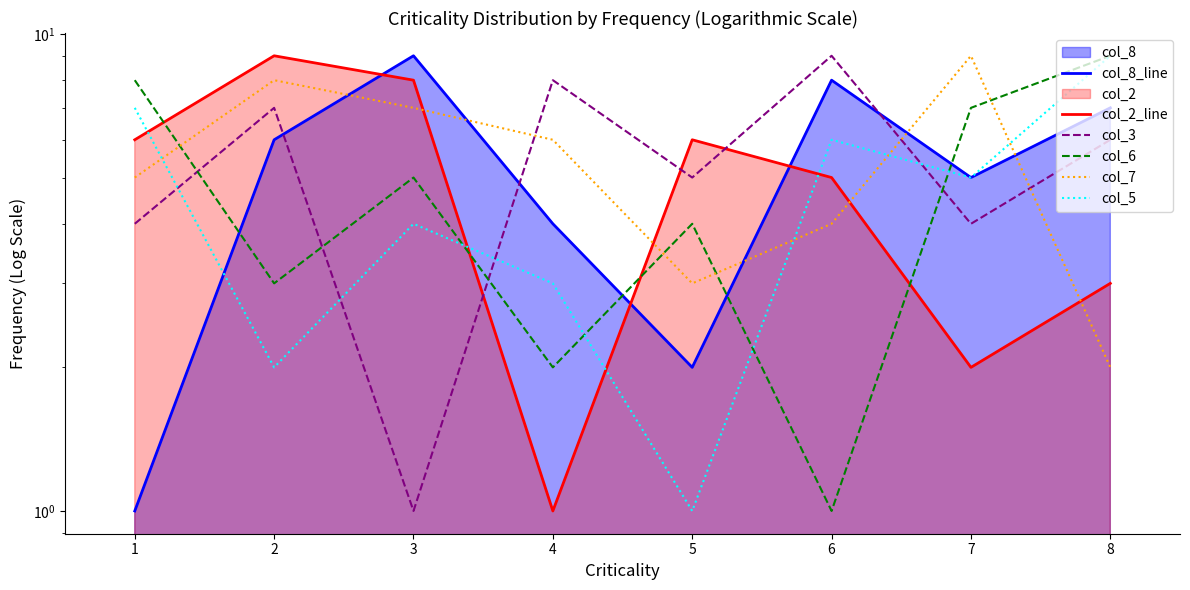

What is the difference between the highest and lowest values at 2?

7